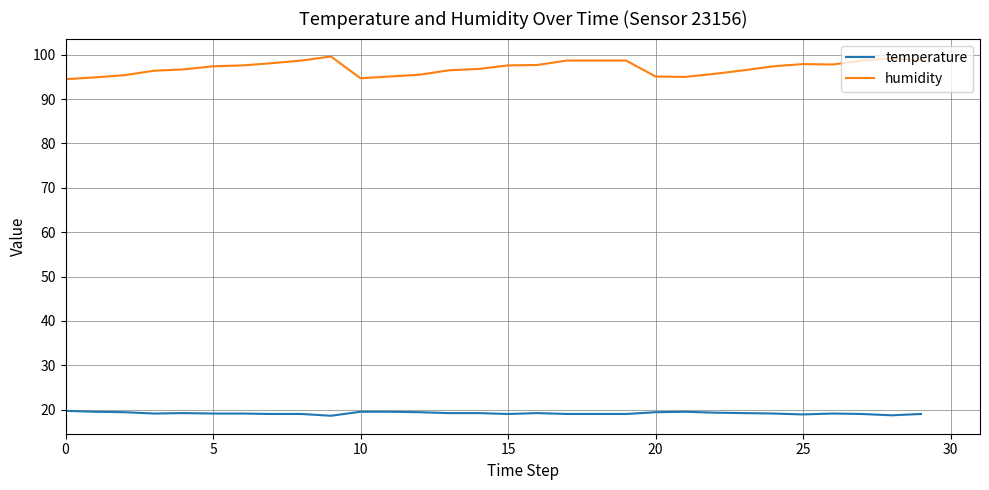

Which series has the largest range (max minus min)?

humidity